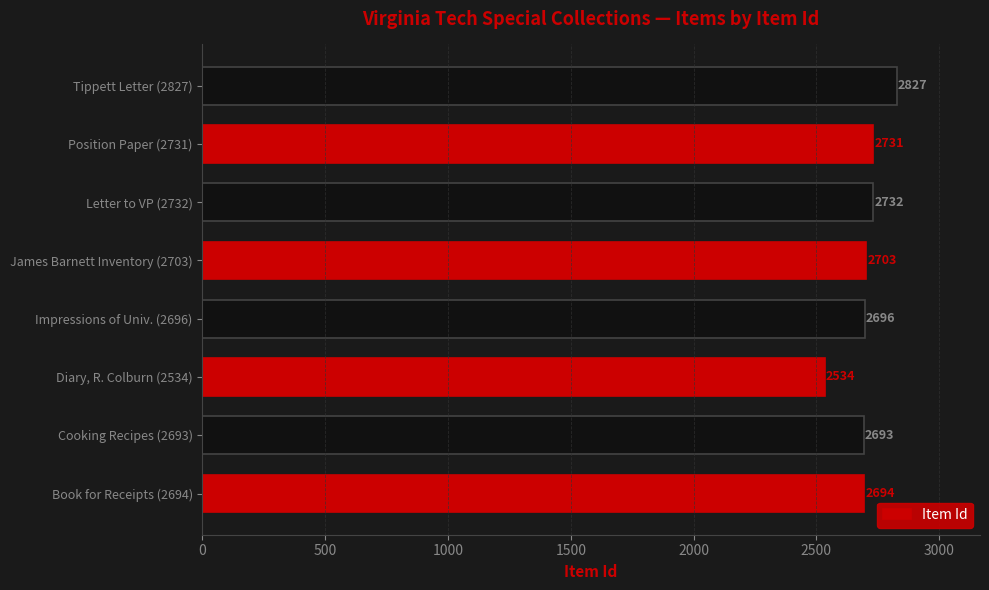

What is the average value?

2701